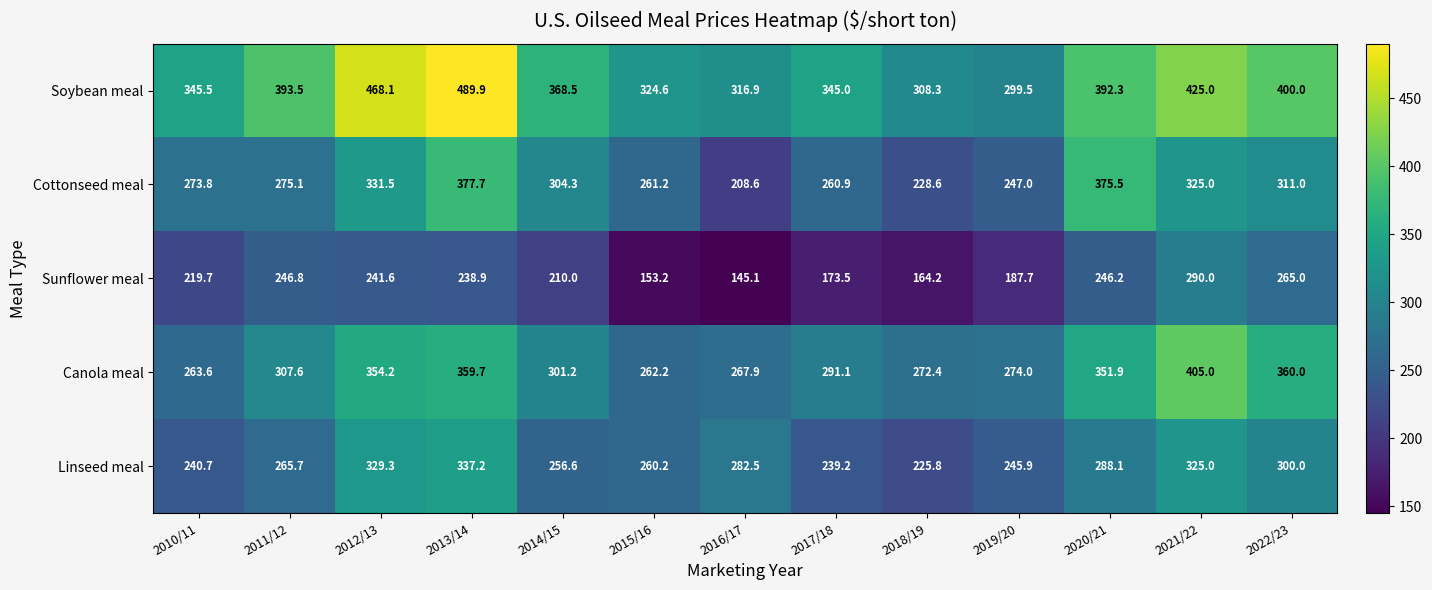

Rank the series by their maximum value, from lowest to highest.

Sunflower meal, Linseed meal, Cottonseed meal, Canola meal, Soybean meal